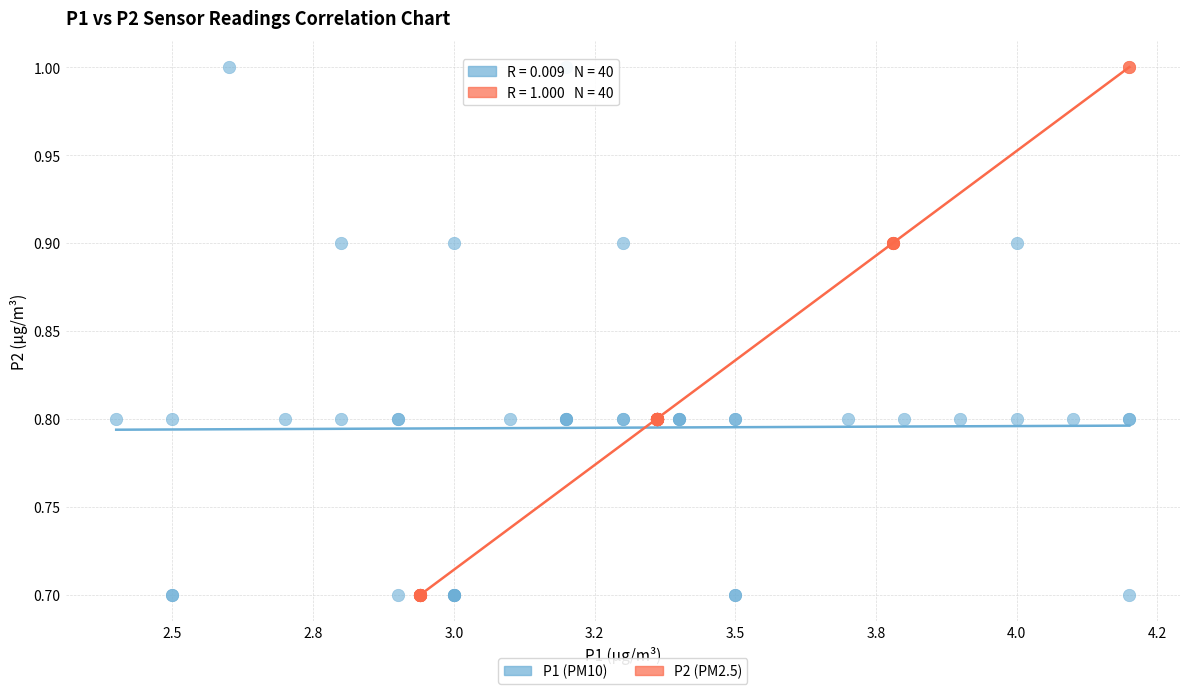

What are all the series names shown in the legend?

P1 (PM10), P2 (PM2.5)